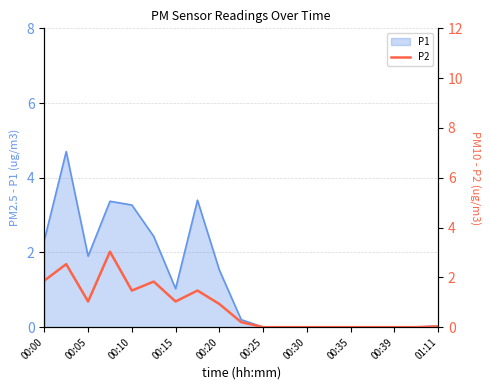

What is the highest value of the P1 series?

4.7